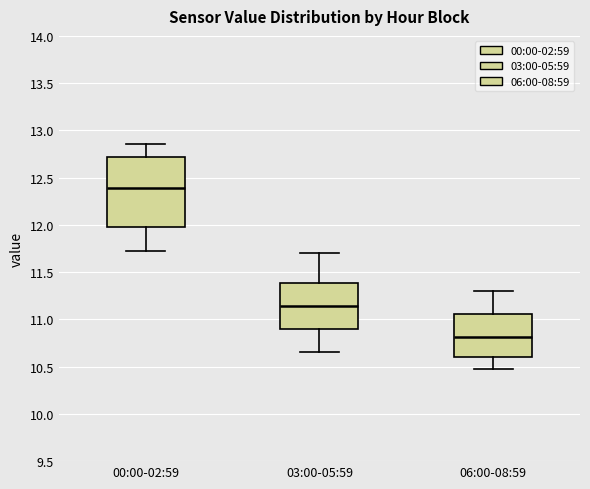

Where is the lower edge of the box for 00:00-02:59 on the y-axis? The values are not printed on the chart, so give them approximately, as read against the axis.

12.00